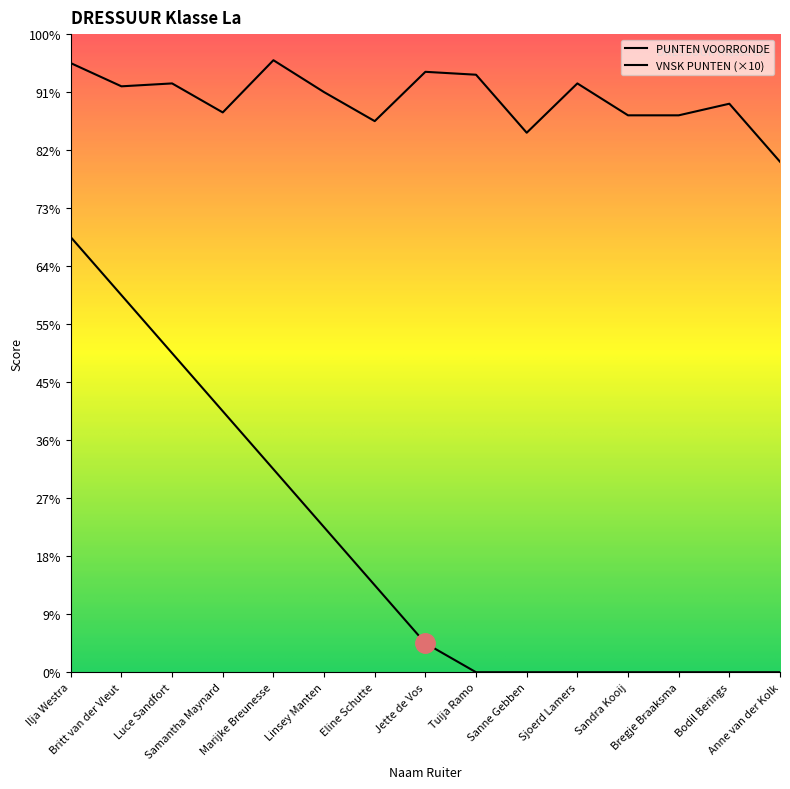

Between Sandra Kooij and Bregje Braaksma, which series saw the biggest shift?

PUNTEN VOORRONDE